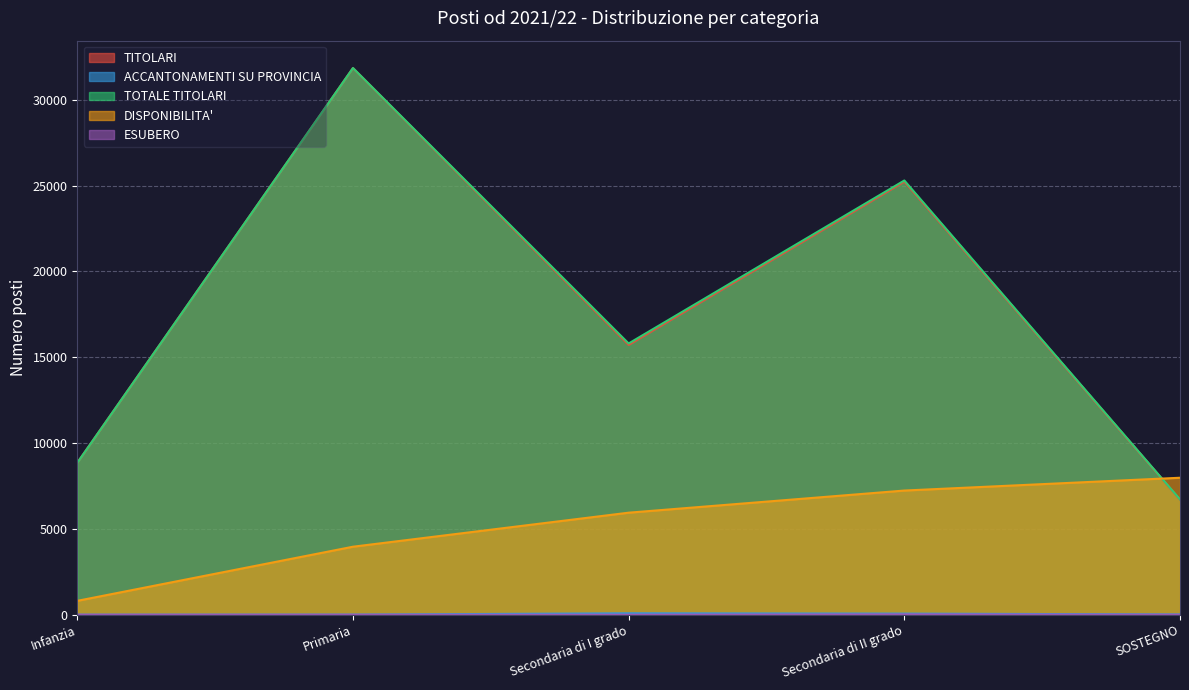

What are all the series names shown in the legend?

TITOLARI, ACCANTONAMENTI SU PROVINCIA, TOTALE TITOLARI, DISPONIBILITA', ESUBERO